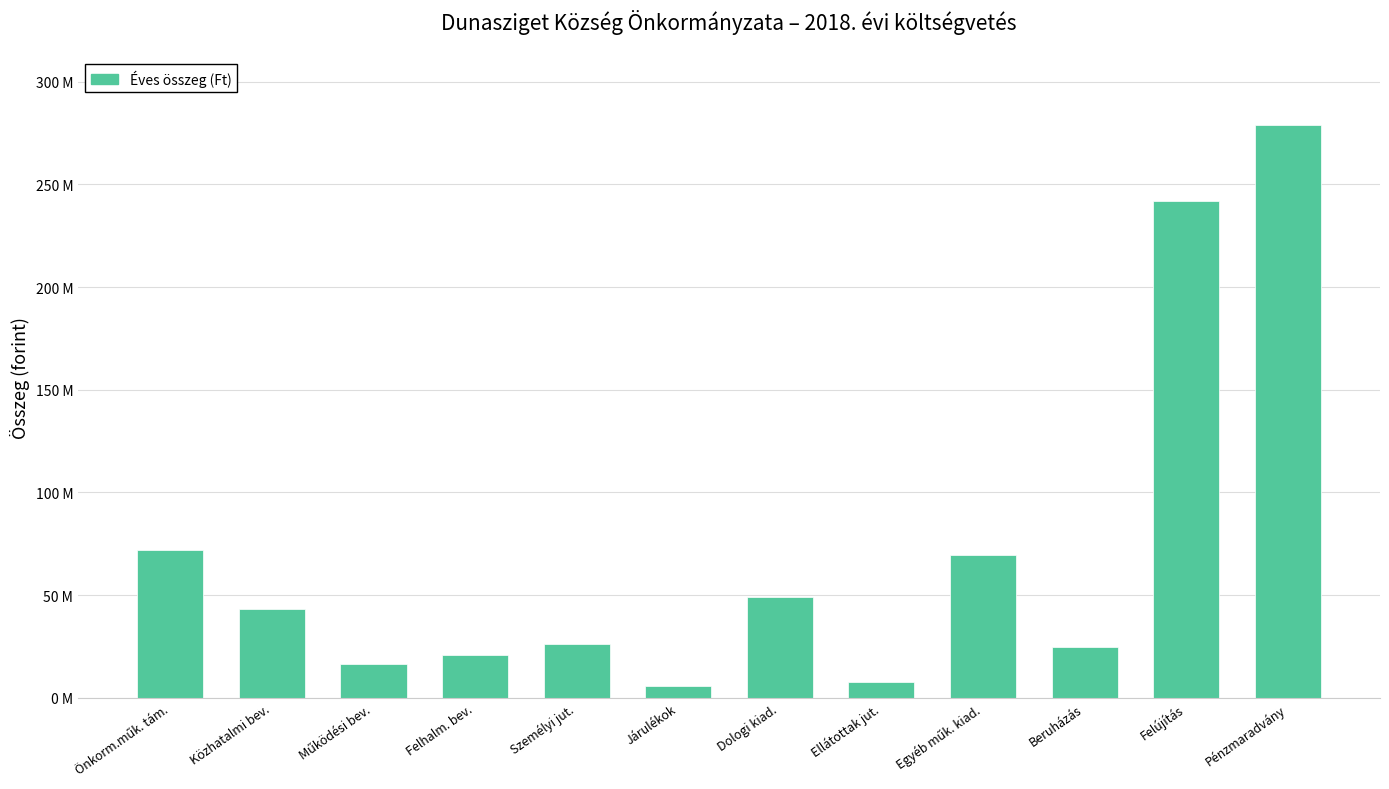

What is the label of the 7th bar from the right?

Járulékok